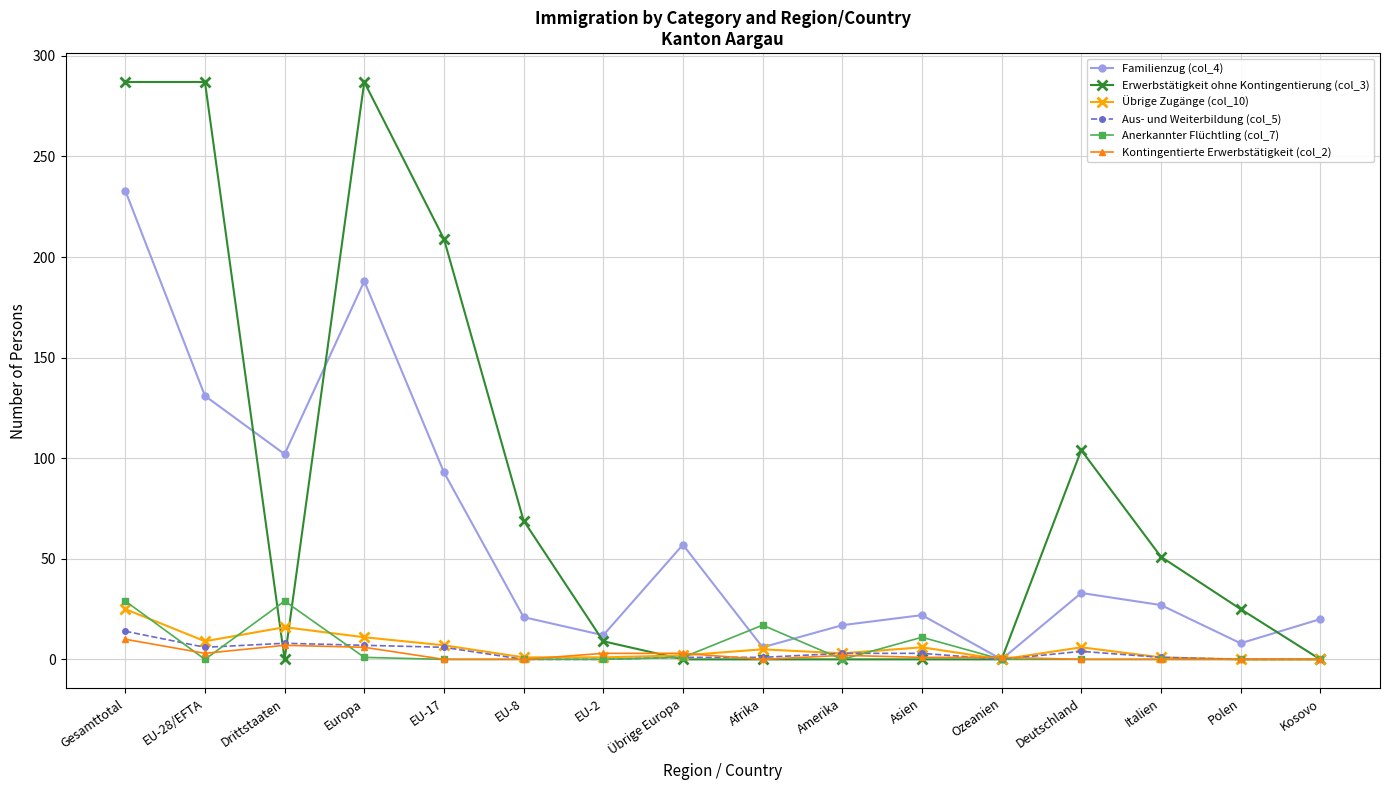

At which category does Anerkannter Flüchtling (col_7) reach its first local peak?

Drittstaaten